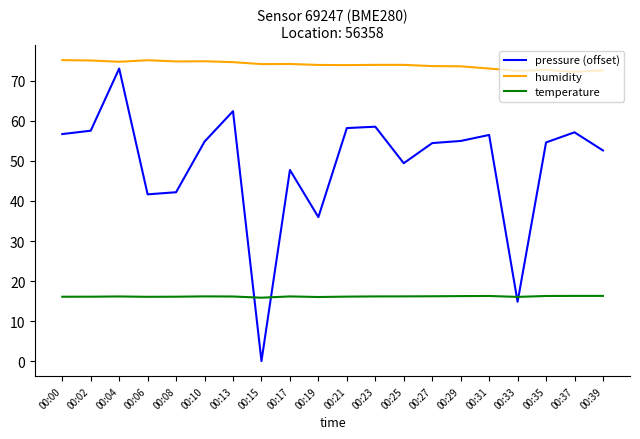

Which series has the largest range (max minus min)?

pressure (offset)